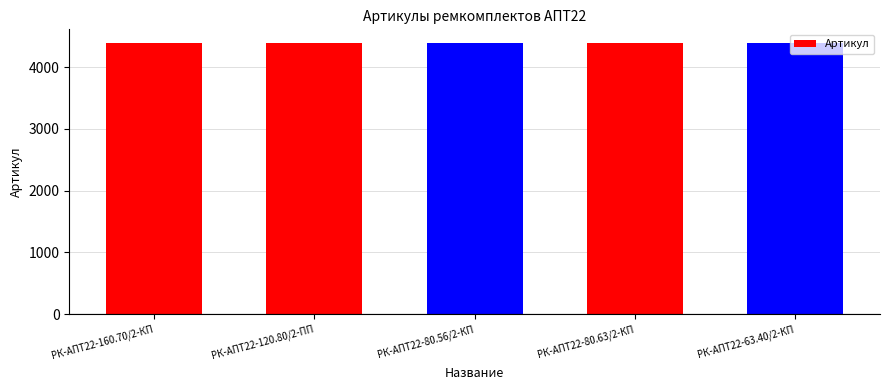

What is the maximum value shown in the chart?

4391